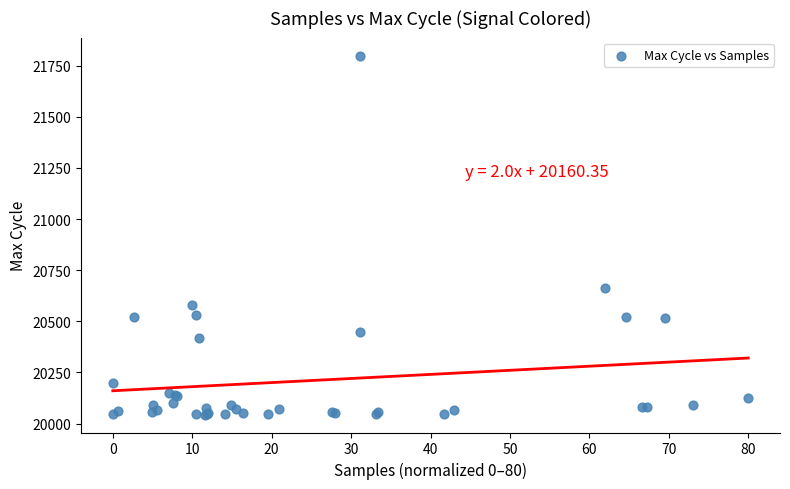

What Y value in the scatter plot is closest to 20922?

20661